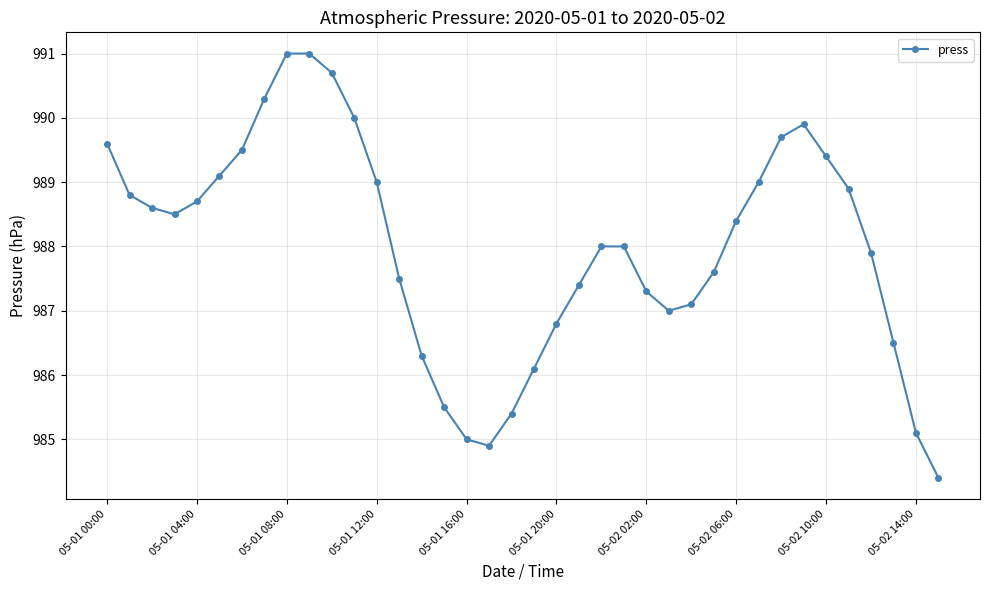

What is the sum of all values?

37543.9